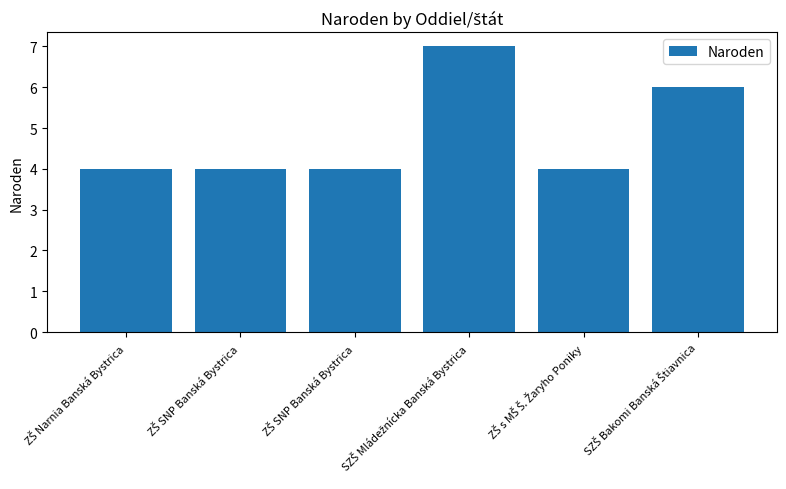

What is the sum of all values?

29